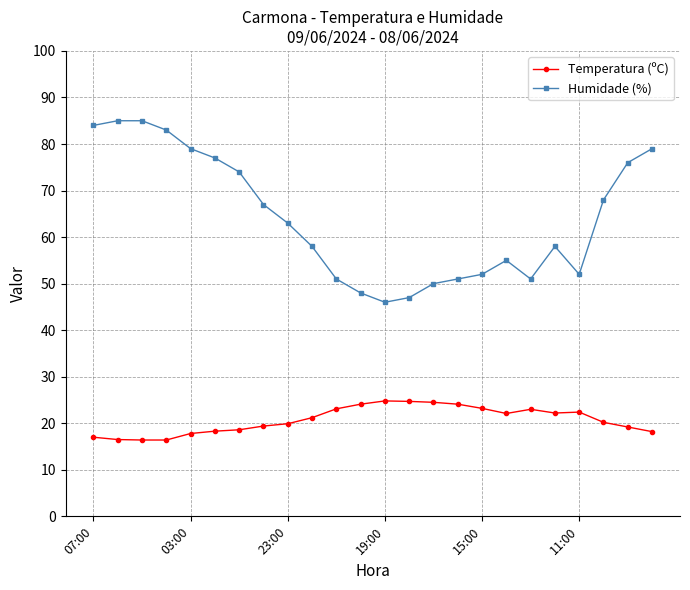

What is the difference between the second highest and minimum values in the Humidade (%) series?

39.0